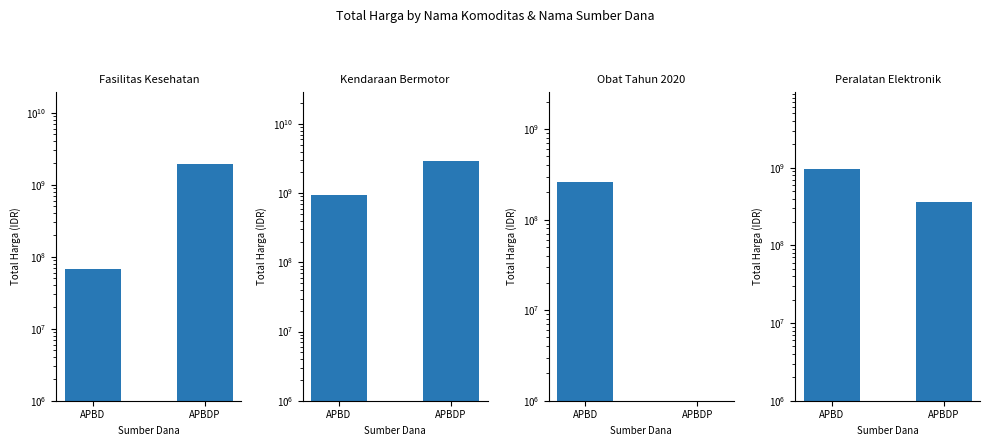

List the series in order of their overall mean, lowest first.

Obat Tahun 2020, Peralatan Elektronik, Fasilitas Kesehatan, Kendaraan Bermotor